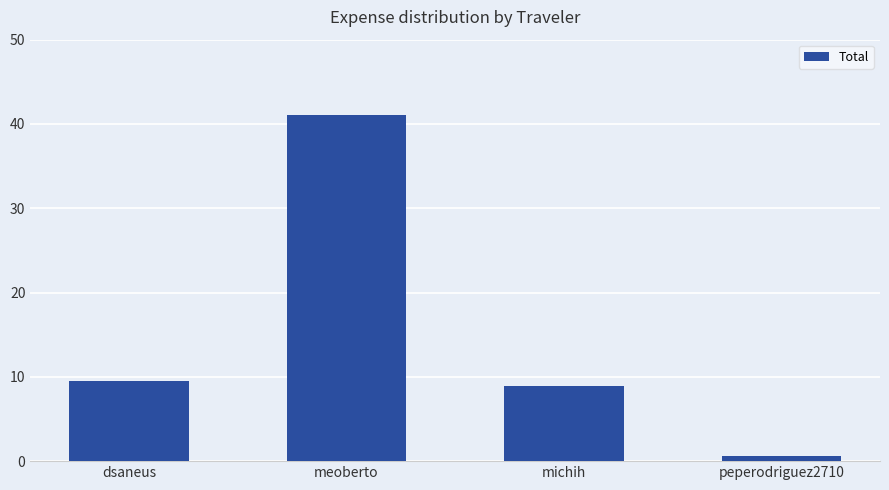

Rank the categories by value from highest to lowest.

meoberto, dsaneus, michih, peperodriguez2710